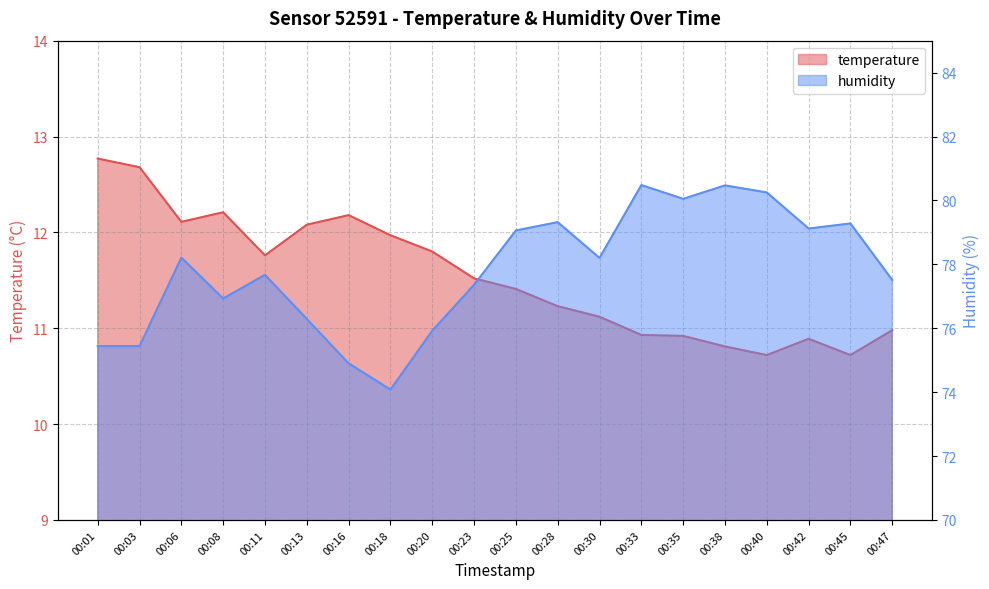

Read the humidity value at 00:08.

76.9